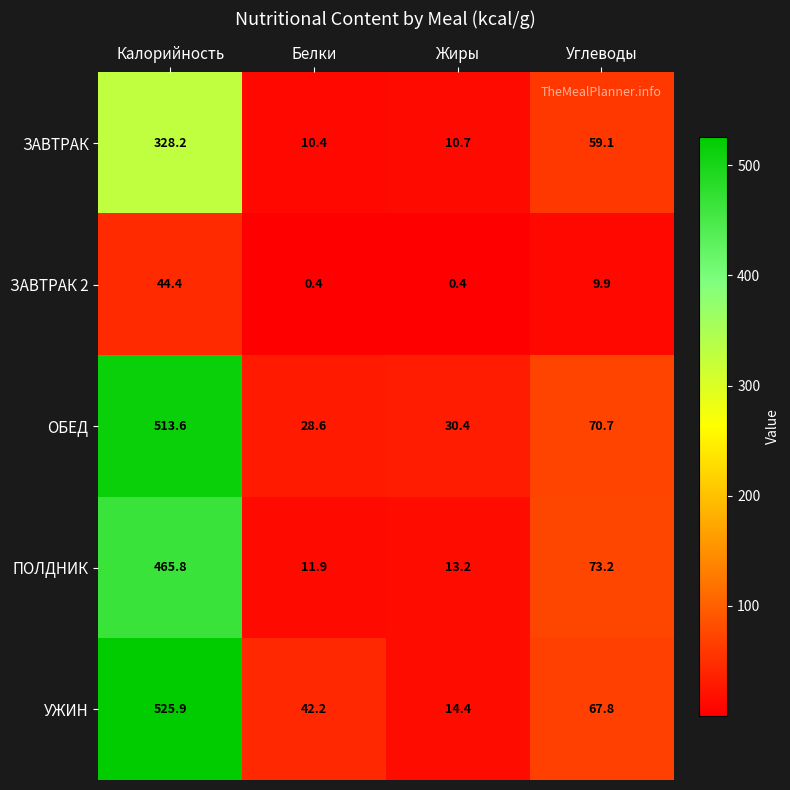

What is the difference between the ЗАВТРАК values at Жиры and Калорийность?

317.5